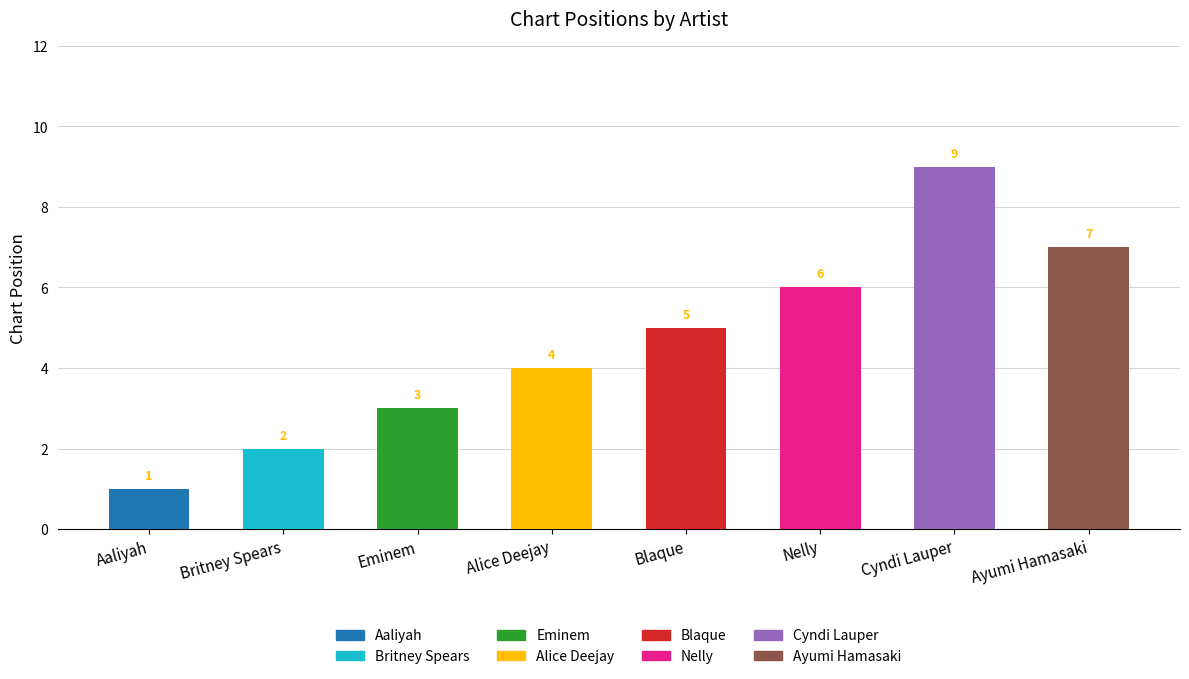

Reading left to right, list all the values displayed in this chart.

Aaliyah=1	Britney Spears=2	Eminem=3	Alice Deejay=4	Blaque=5	Nelly=6	Cyndi Lauper=9	Ayumi Hamasaki=7